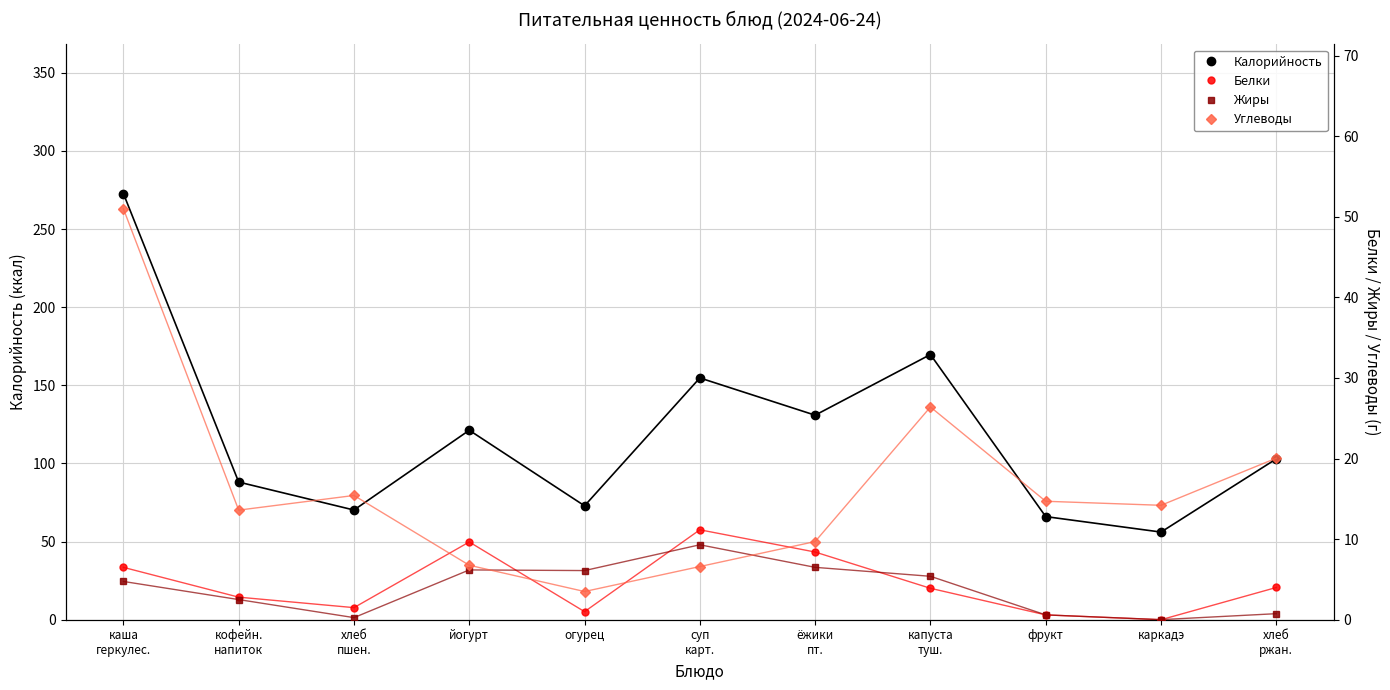

What is the label of the 11th point from the left?

хлеб
ржан.